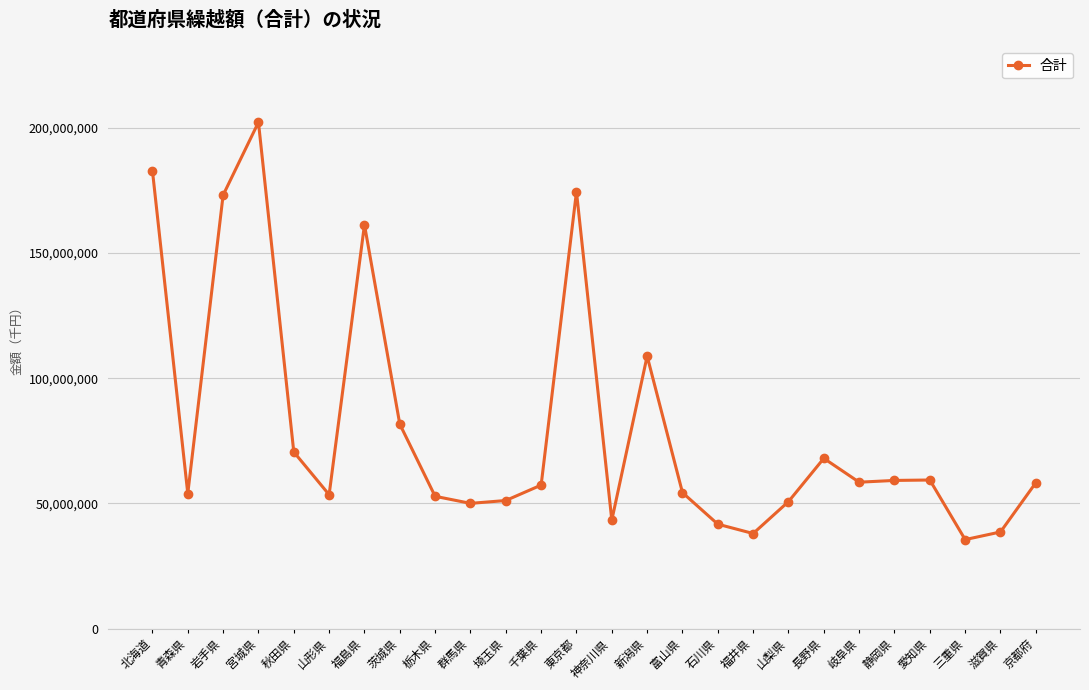

What is the label of the 25th point from the right?

青森県